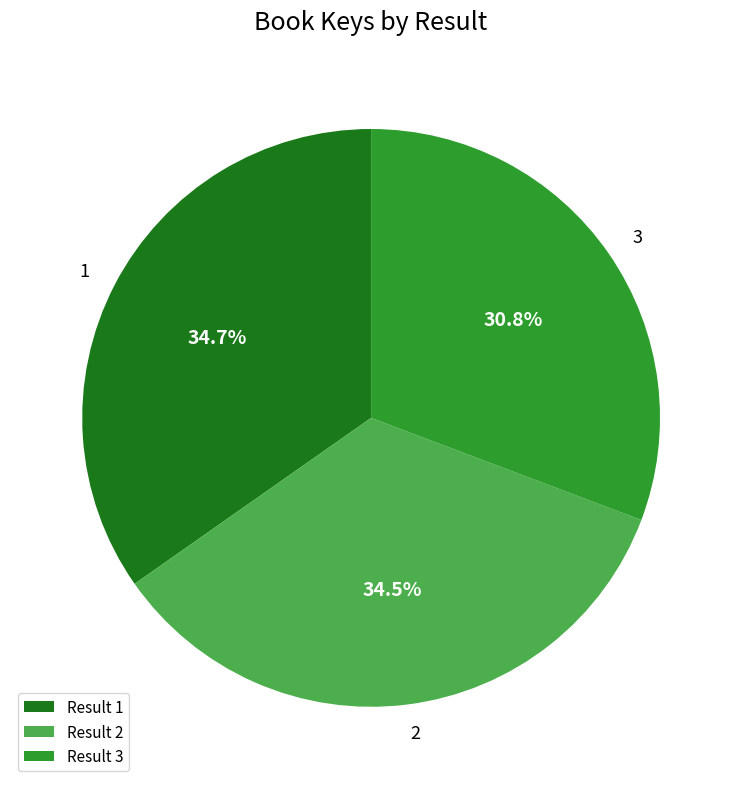

To the nearest percent, what percentage of the pie is 1?

35%